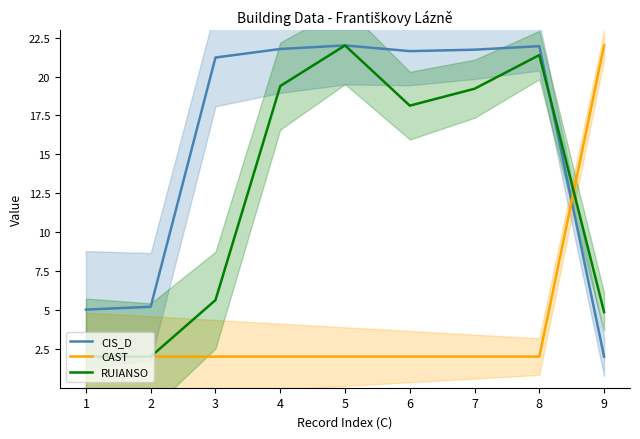

Which category has the highest value in the CIS_D series?

5